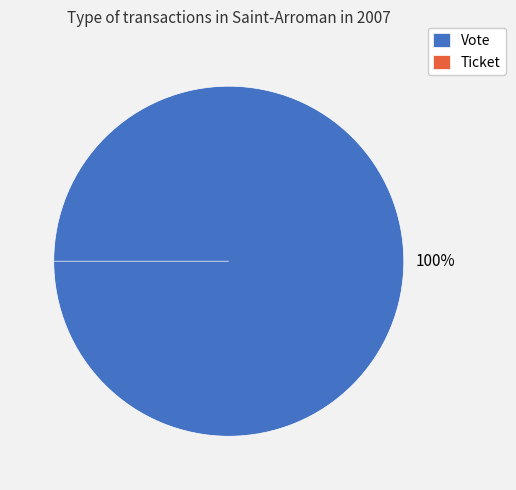

The Vote slice represents 87% of the pie. True or false?

False